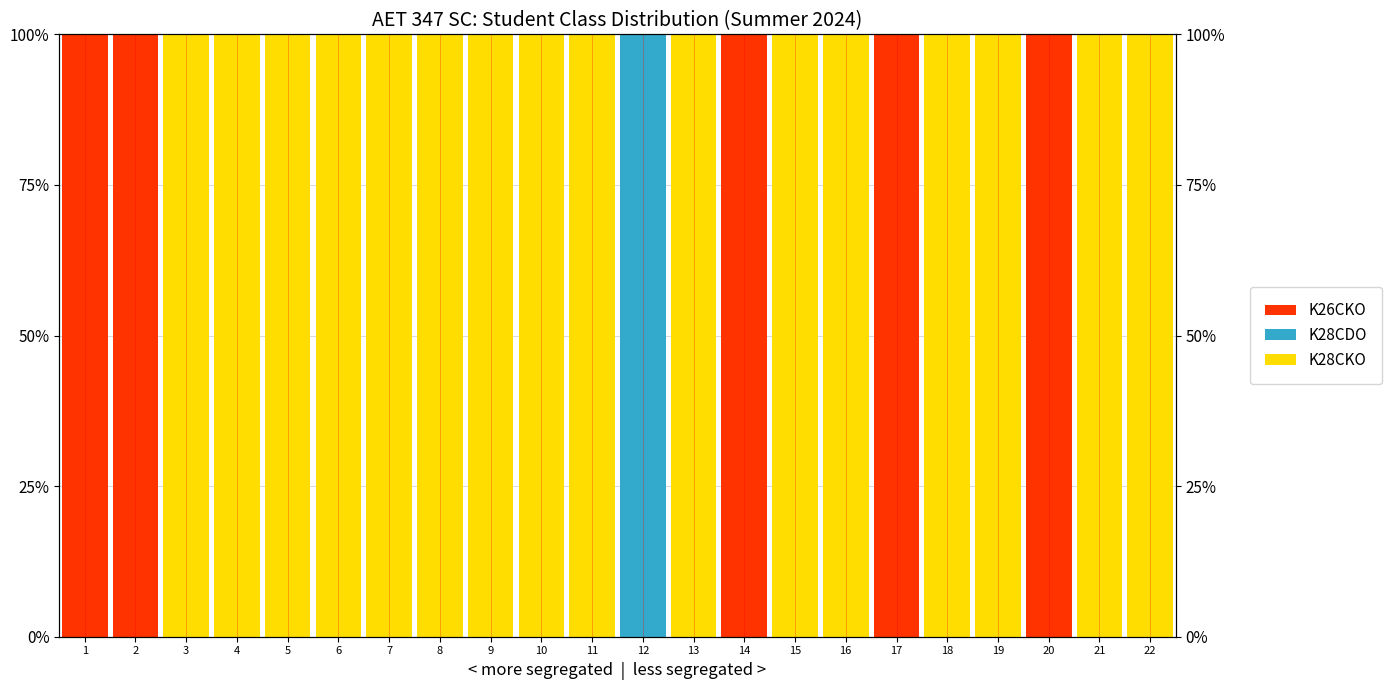

What is the greatest value displayed?

100